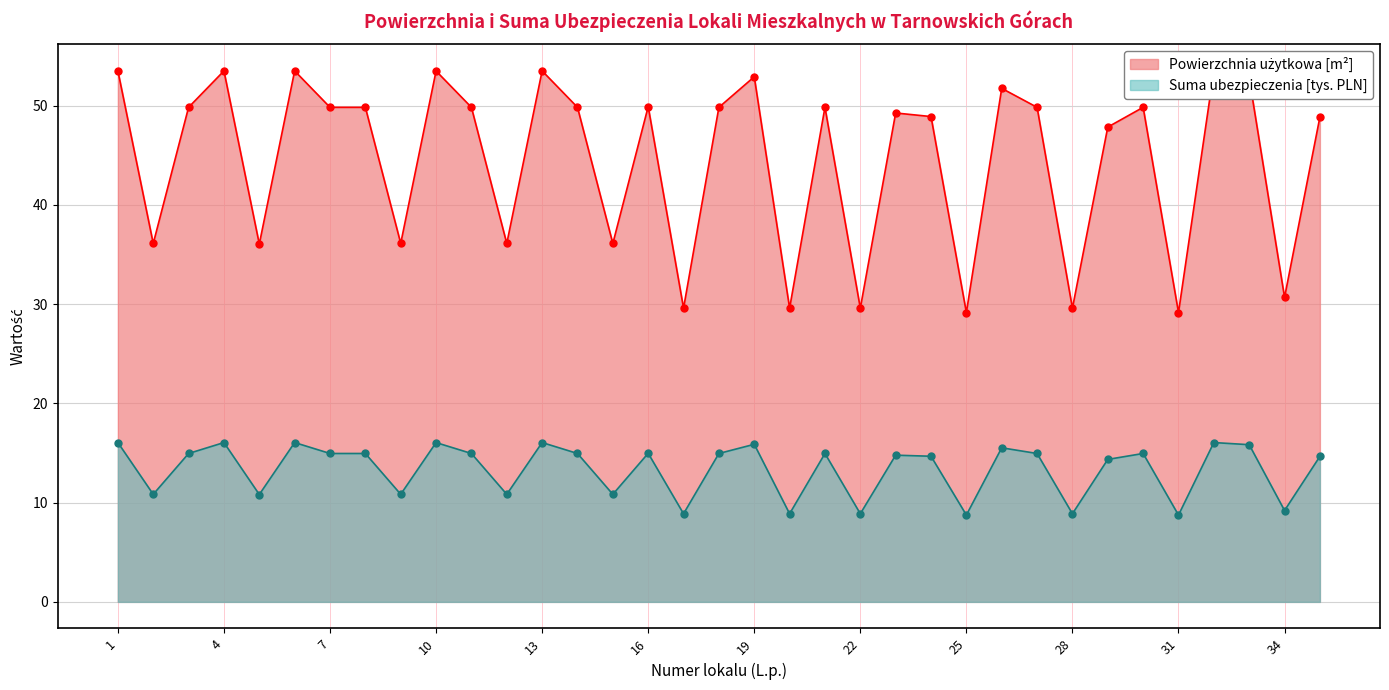

Which series has the widest spread of values?

Powierzchnia użytkowa